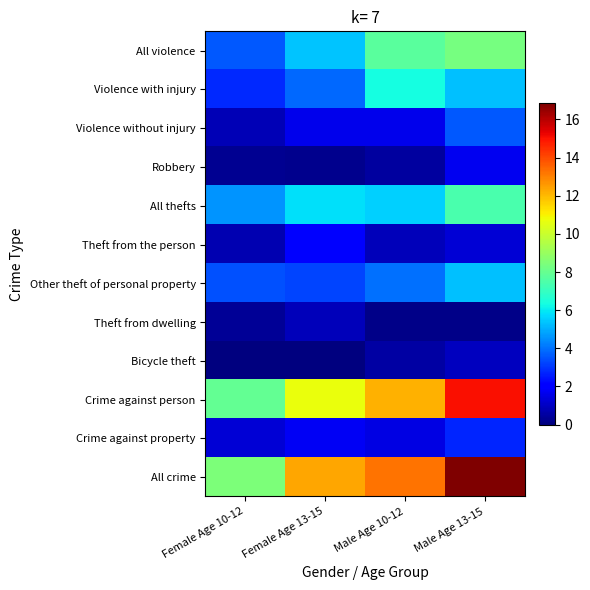

At which category is the sum across all series the highest?

Male Age 13-15